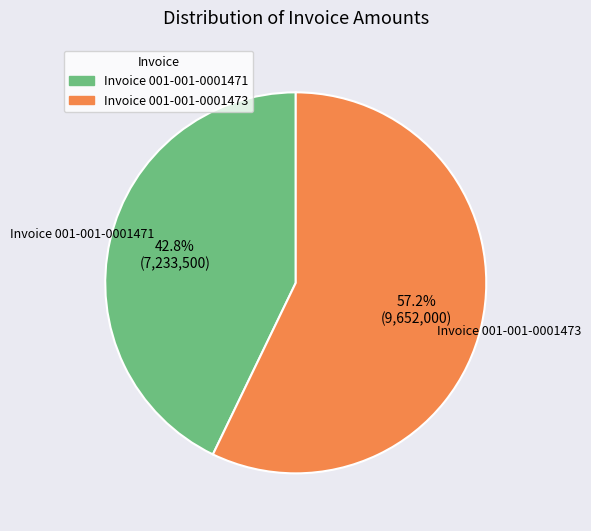

Is there any slice that represents more than half of the pie?

Yes